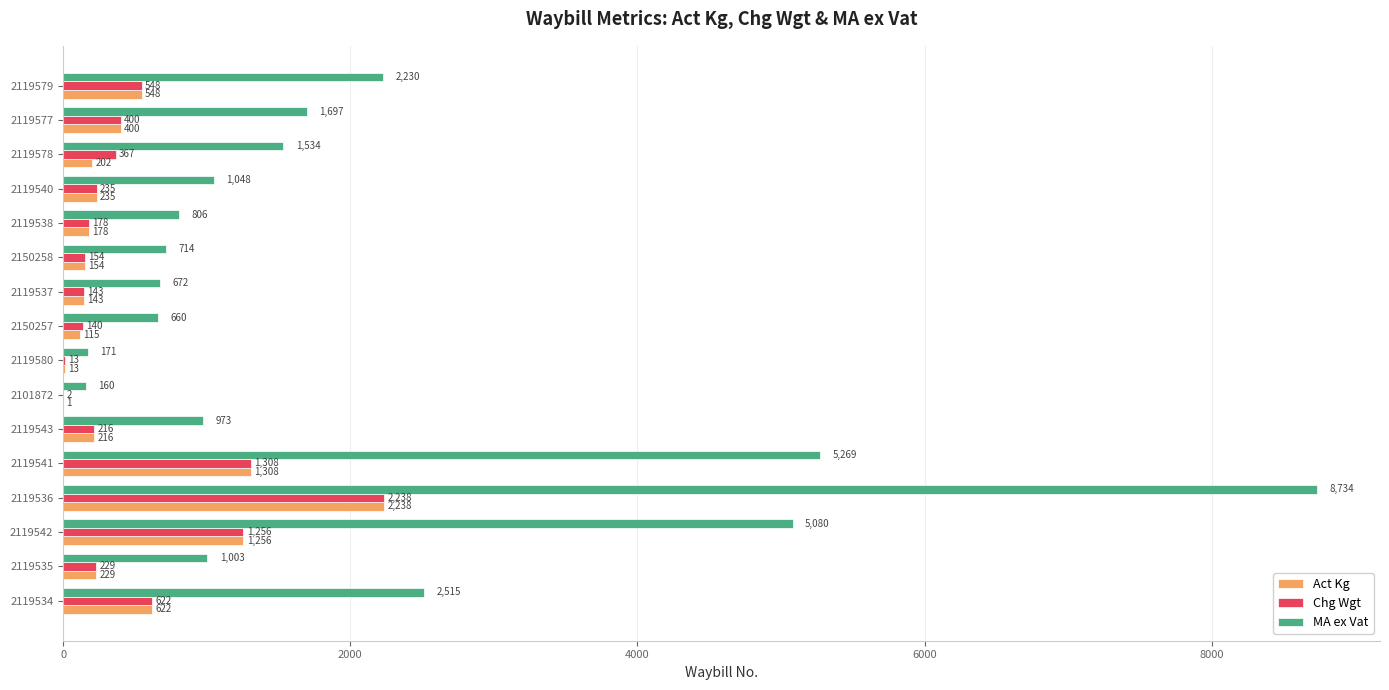

Is it true that Chg Wgt equals 1256.0 at 2119542?

True